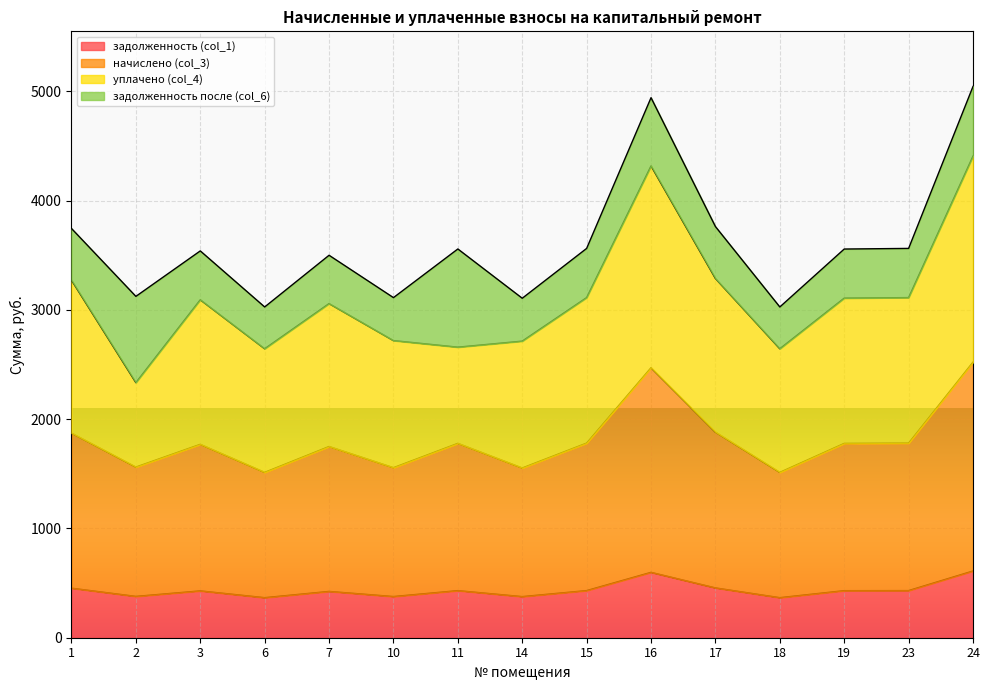

What is the highest value of the задолженность (col_1) series?

610.6